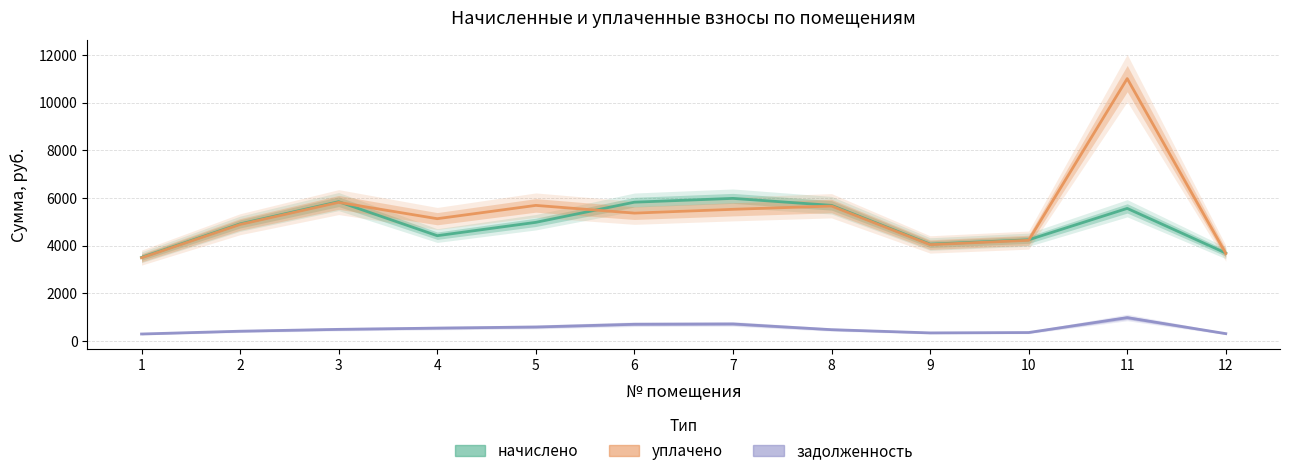

How many interior local valleys does the уплачено series have?

3